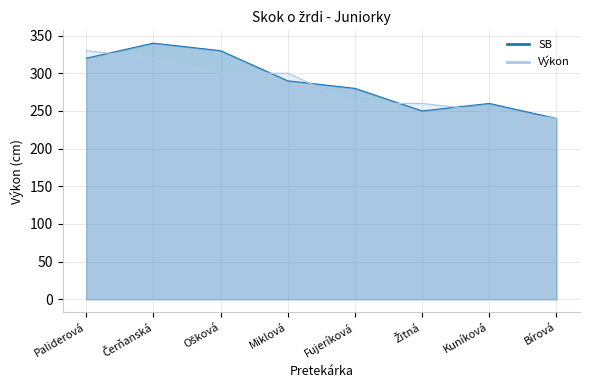

What is the difference between the maximum and second lowest values in the Výkon series?

80